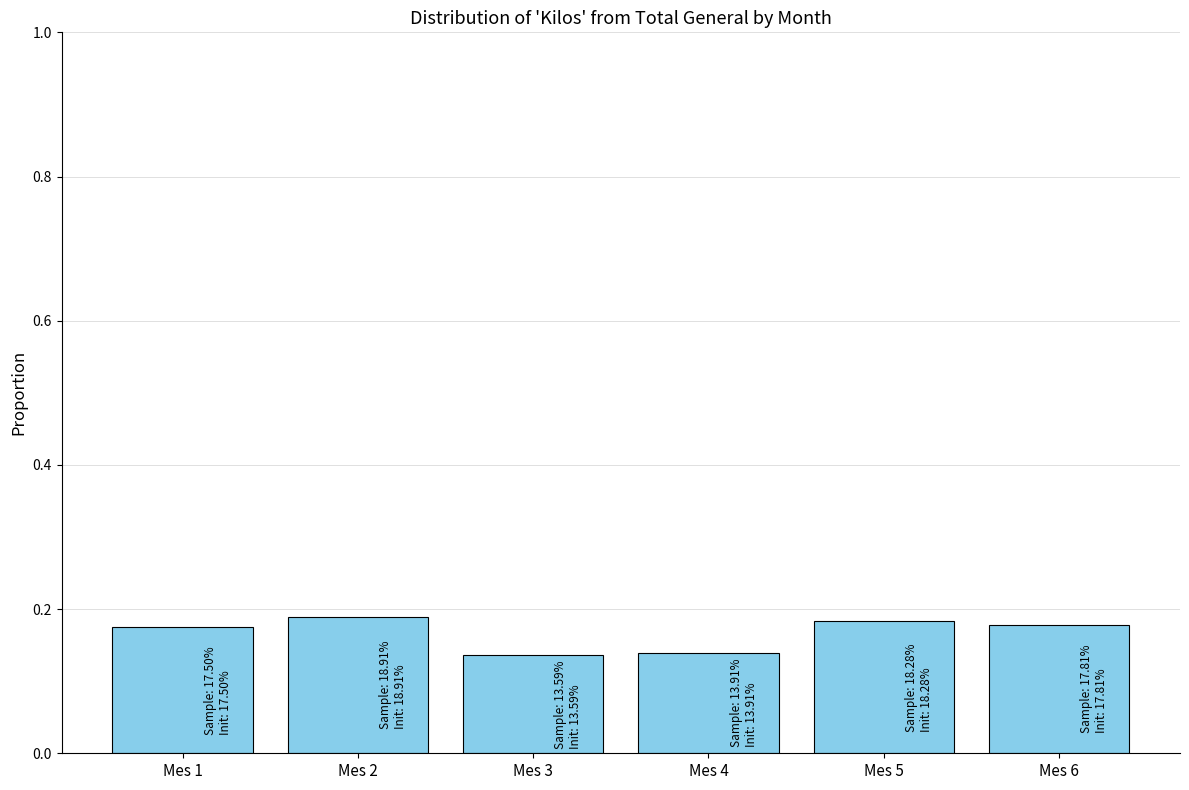

What is the sum of the values at Mes 4 and Mes 3?

0.3